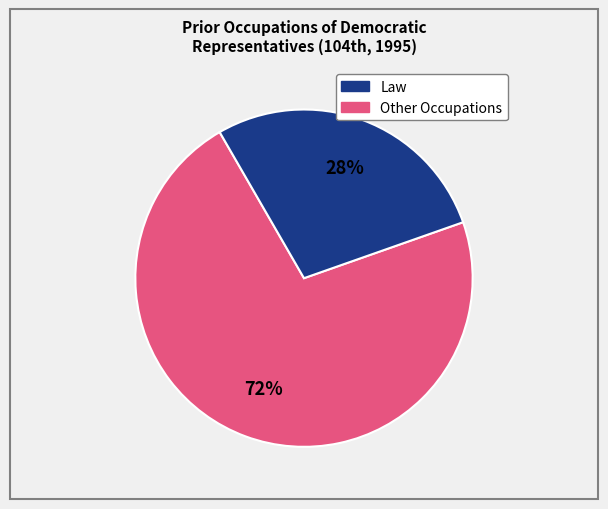

To the nearest percent, what is the average slice percentage?

50%